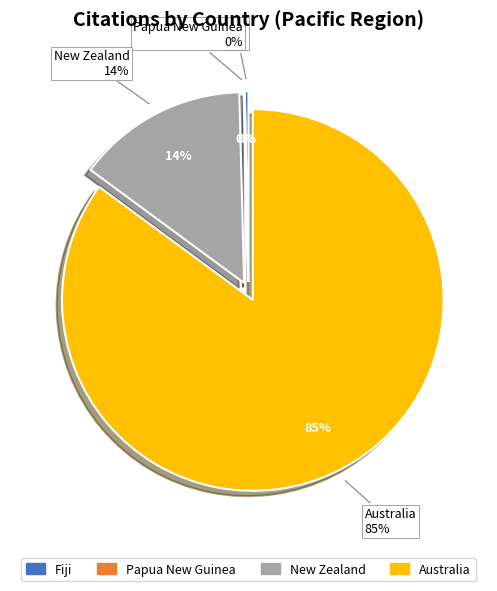

Combined, what portion of the pie is Australia and New Zealand?

99.6%